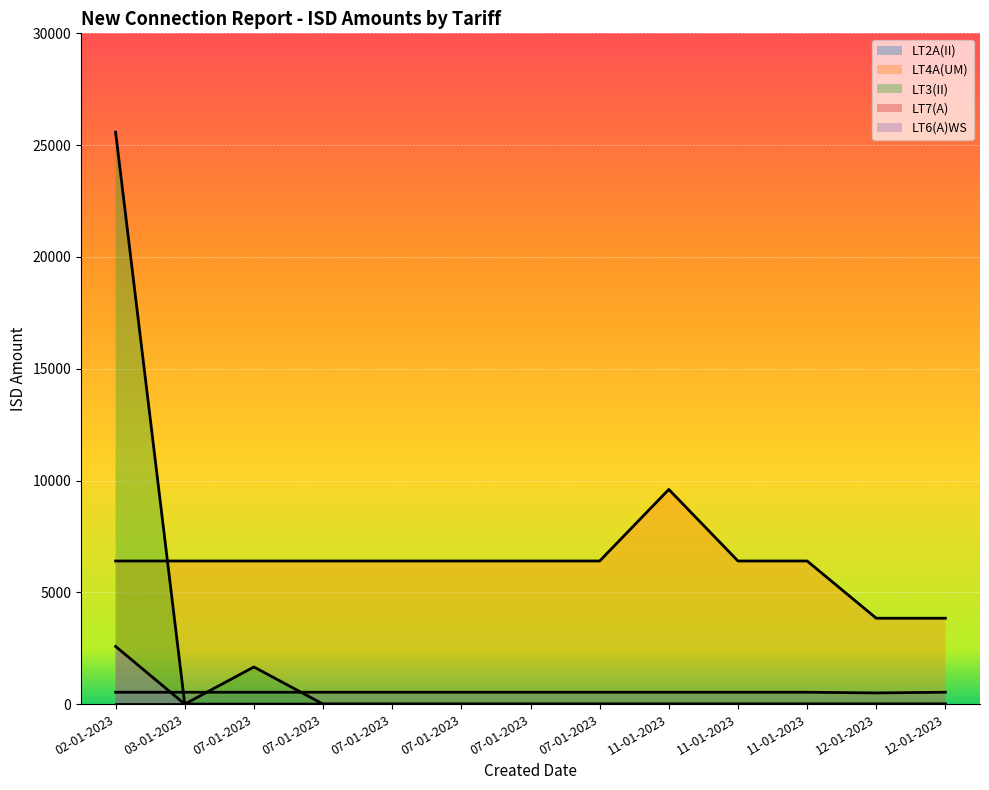

Reading left to right, what are all the values shown in this chart?

LT2A(II): 02-01-2023=530	03-01-2023=530	07-01-2023=530	07-01-2023=530	07-01-2023=530	07-01-2023=530	07-01-2023=530	07-01-2023=530	11-01-2023=530	11-01-2023=530	11-01-2023=530	12-01-2023=500	12-01-2023=530
LT4A(UM): 02-01-2023=6400	03-01-2023=6400	07-01-2023=6400	07-01-2023=6400	07-01-2023=6400	07-01-2023=6400	07-01-2023=6400	07-01-2023=6400	11-01-2023=9600	11-01-2023=6400	11-01-2023=6400	12-01-2023=3840	12-01-2023=3840
LT3(II): 02-01-2023=25580	03-01-2023=0	07-01-2023=1660	07-01-2023=0	07-01-2023=0	07-01-2023=0	07-01-2023=0	07-01-2023=0	11-01-2023=0	11-01-2023=0	11-01-2023=0	12-01-2023=0	12-01-2023=0
LT6(A)WS: 02-01-2023=2580	03-01-2023=0	07-01-2023=0	07-01-2023=0	07-01-2023=0	07-01-2023=0	07-01-2023=0	07-01-2023=0	11-01-2023=0	11-01-2023=0	11-01-2023=0	12-01-2023=0	12-01-2023=0